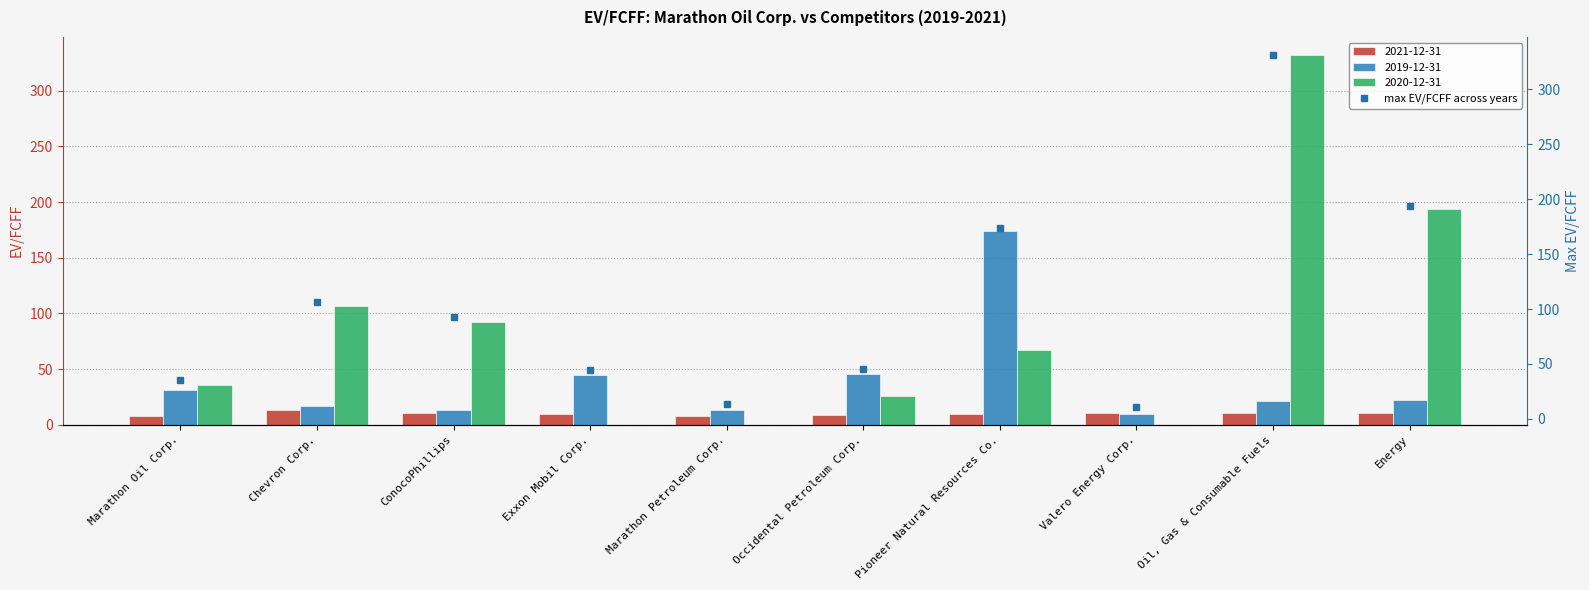

List the labels in order of value, largest first.

Oil, Gas & Consumable Fuels, Energy, Pioneer Natural Resources Co., Chevron Corp., ConocoPhillips, Occidental Petroleum Corp., Exxon Mobil Corp., Marathon Oil Corp., Marathon Petroleum Corp., Valero Energy Corp.